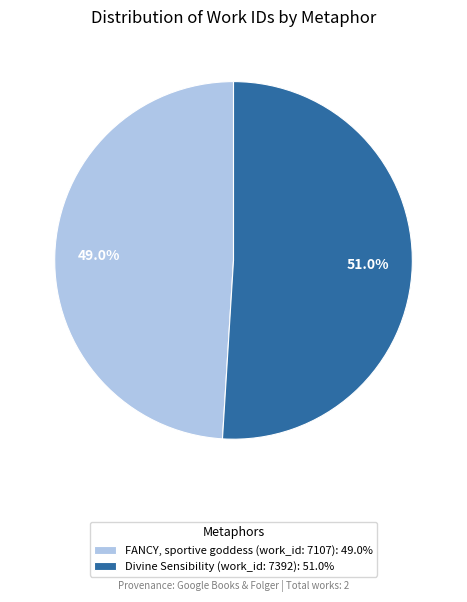

Count the number of slices in the pie.

2